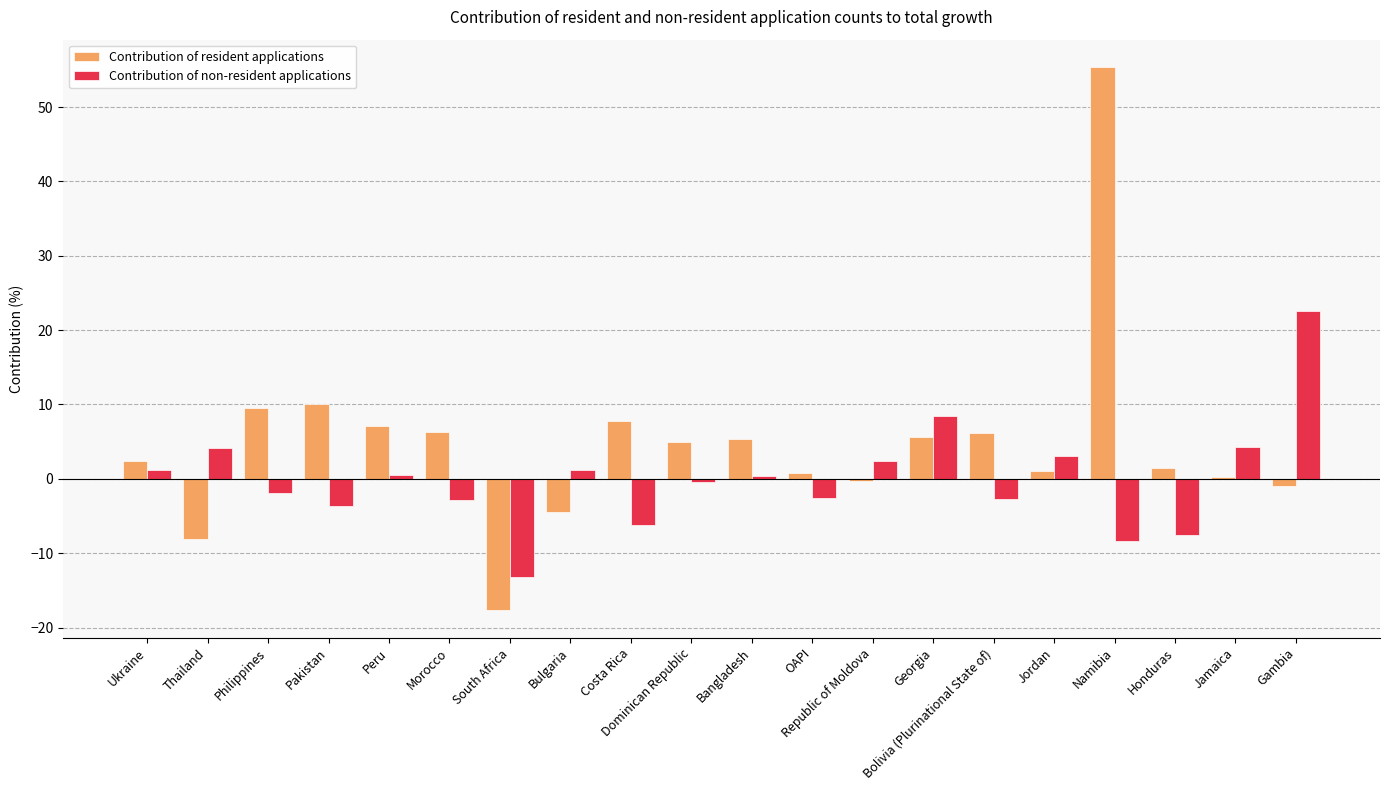

What are all the series names shown in the legend?

Contribution of resident applications, Contribution of non-resident applications